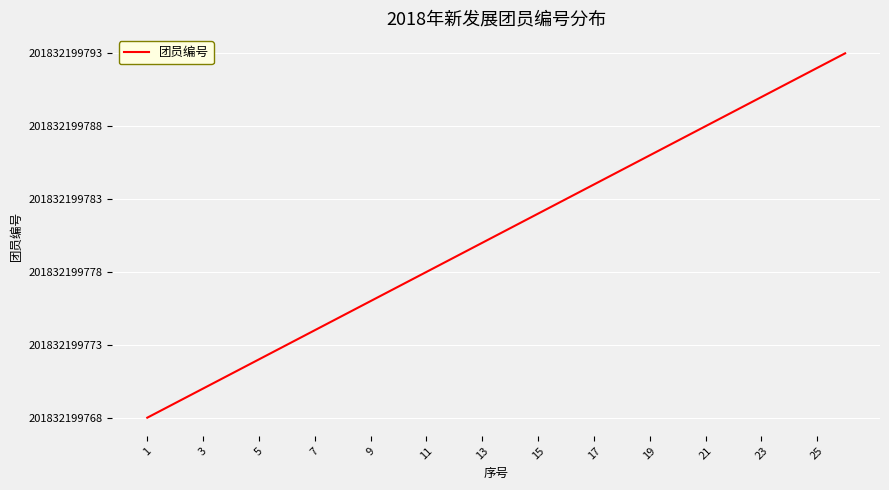

Is this an area chart (filled region under the line)?

No